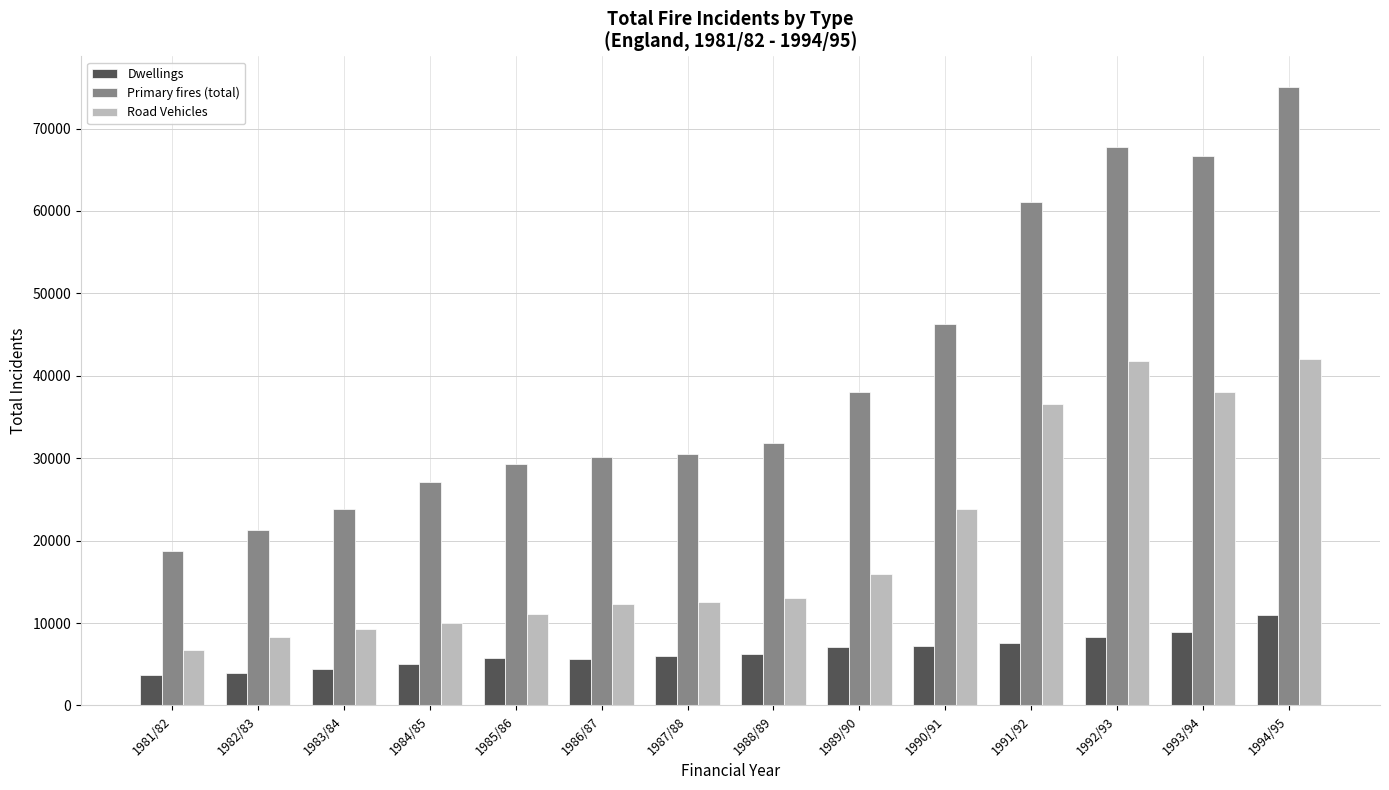

At how many categories does at least one series exceed 35487?

6